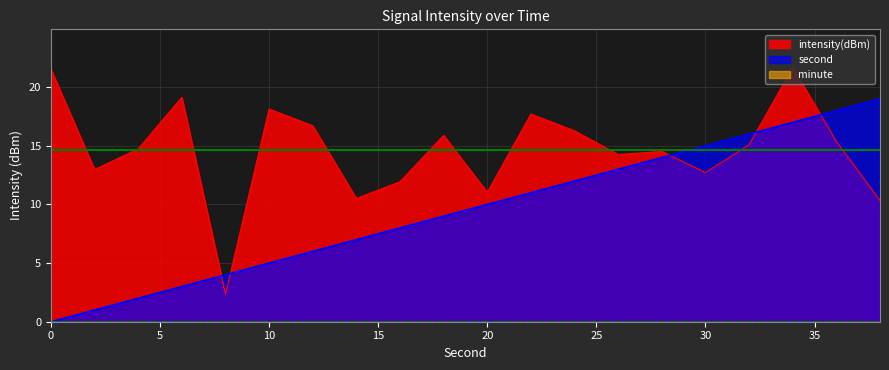

What is the total value across all series at 34?

38.7